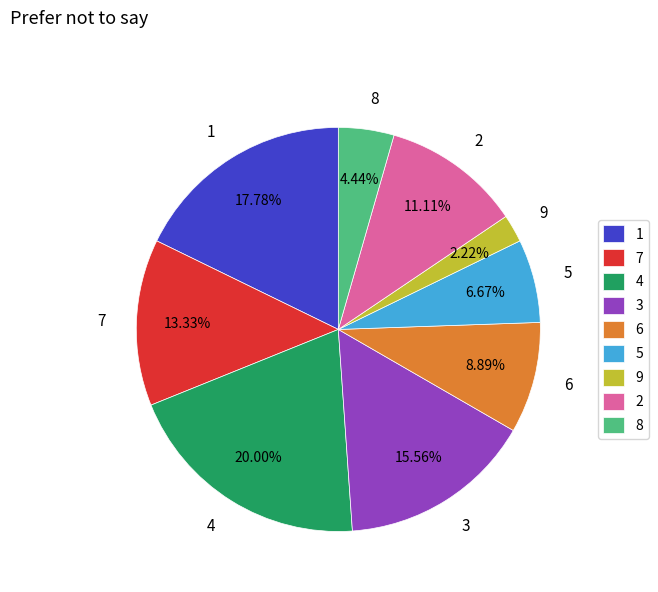

Which has a higher value, 5 or 8?

5